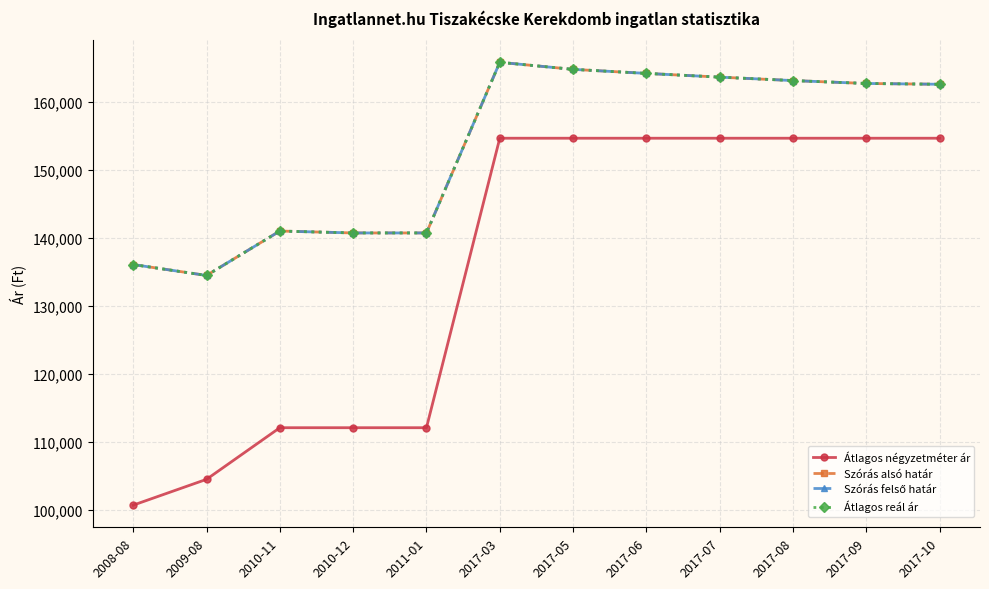

The Átlagos reál ár series shows 31418 at 2011-01. True or false?

False